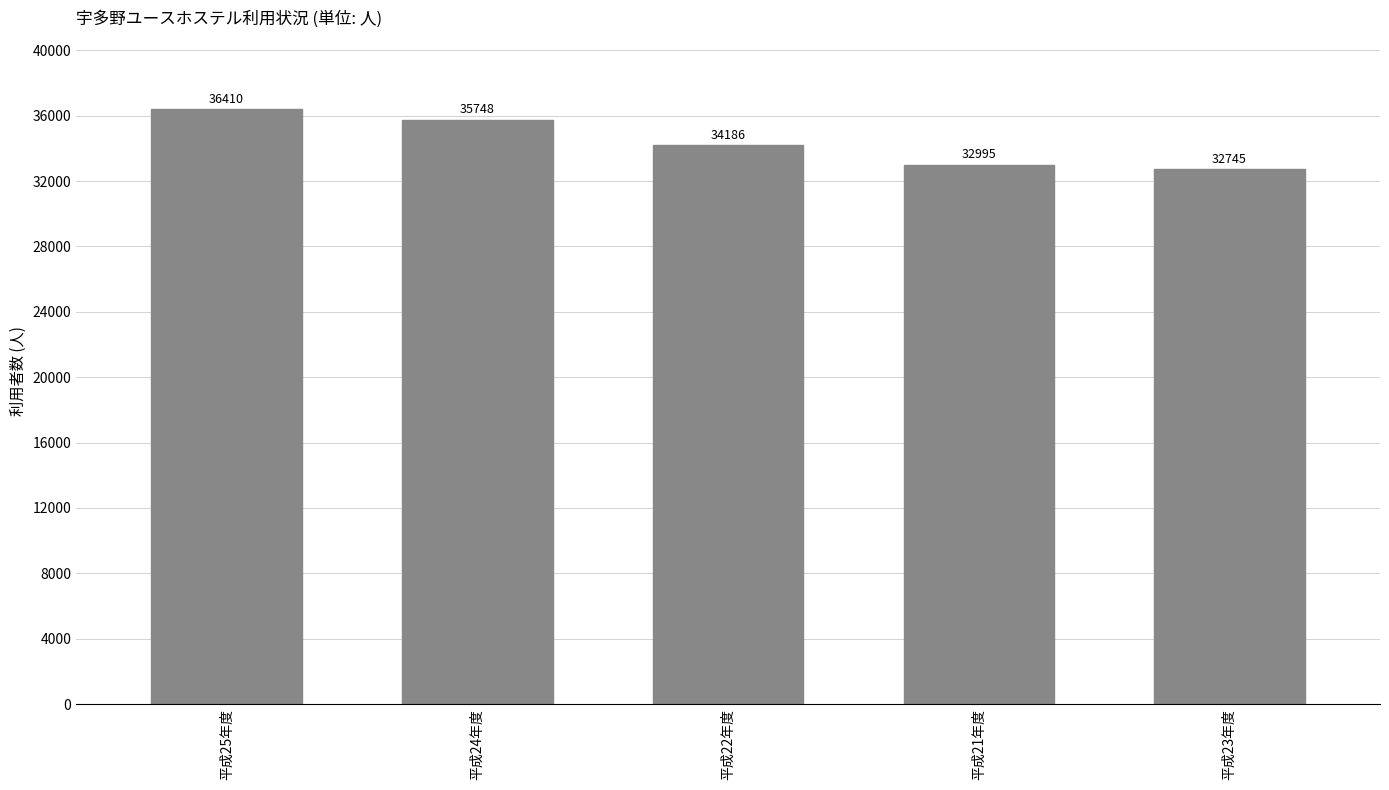

The value at 平成21年度 is 32995. True or false?

True